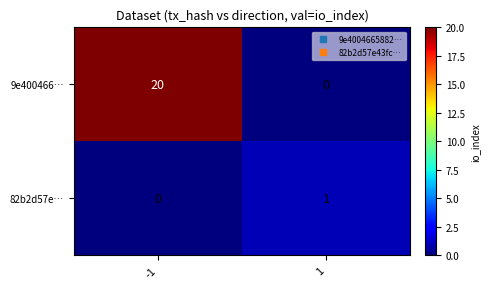

Reading left to right, list all the values displayed in this chart.

9e400466…: -1=20	1=0
82b2d57e…: -1=0	1=1